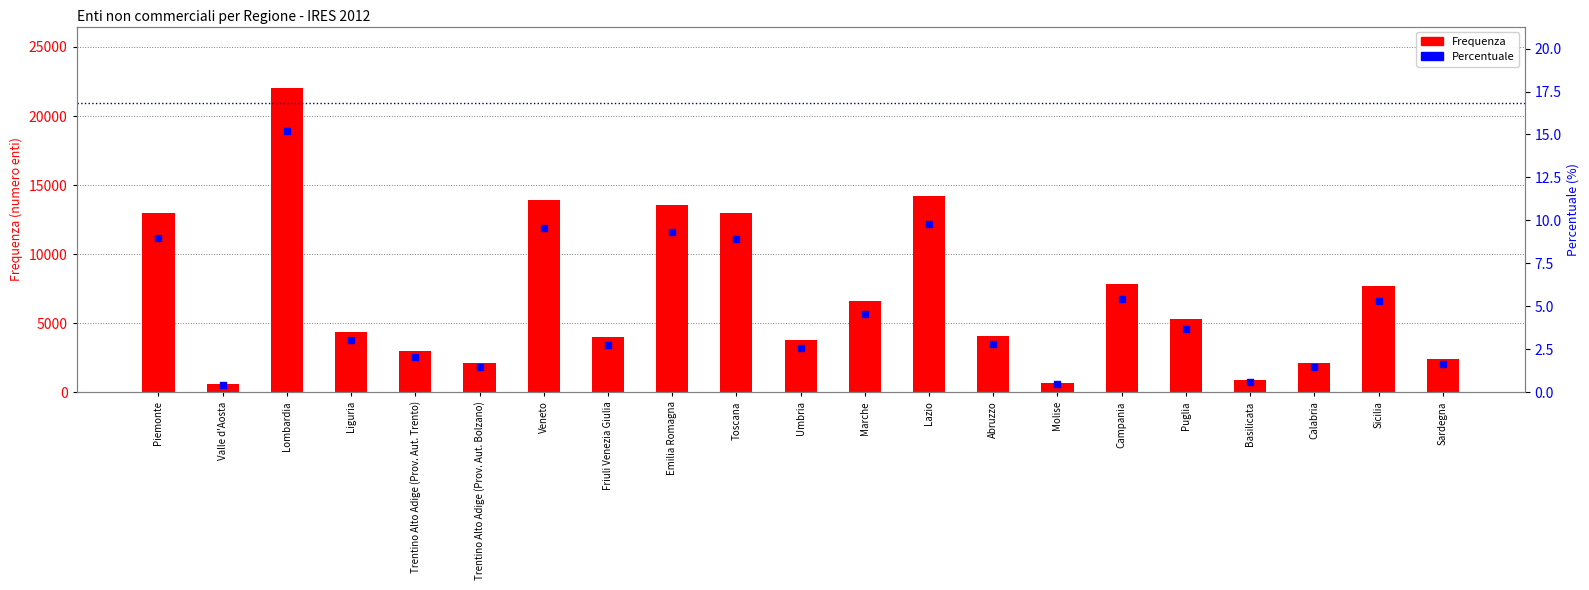

Which series has the largest Y range (max minus min)?

Frequenza